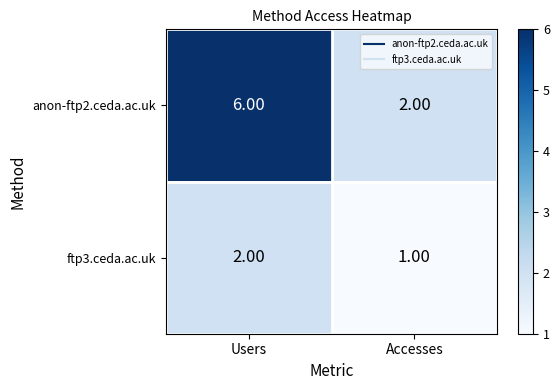

Which label corresponds to the smallest value in the chart?

Accesses